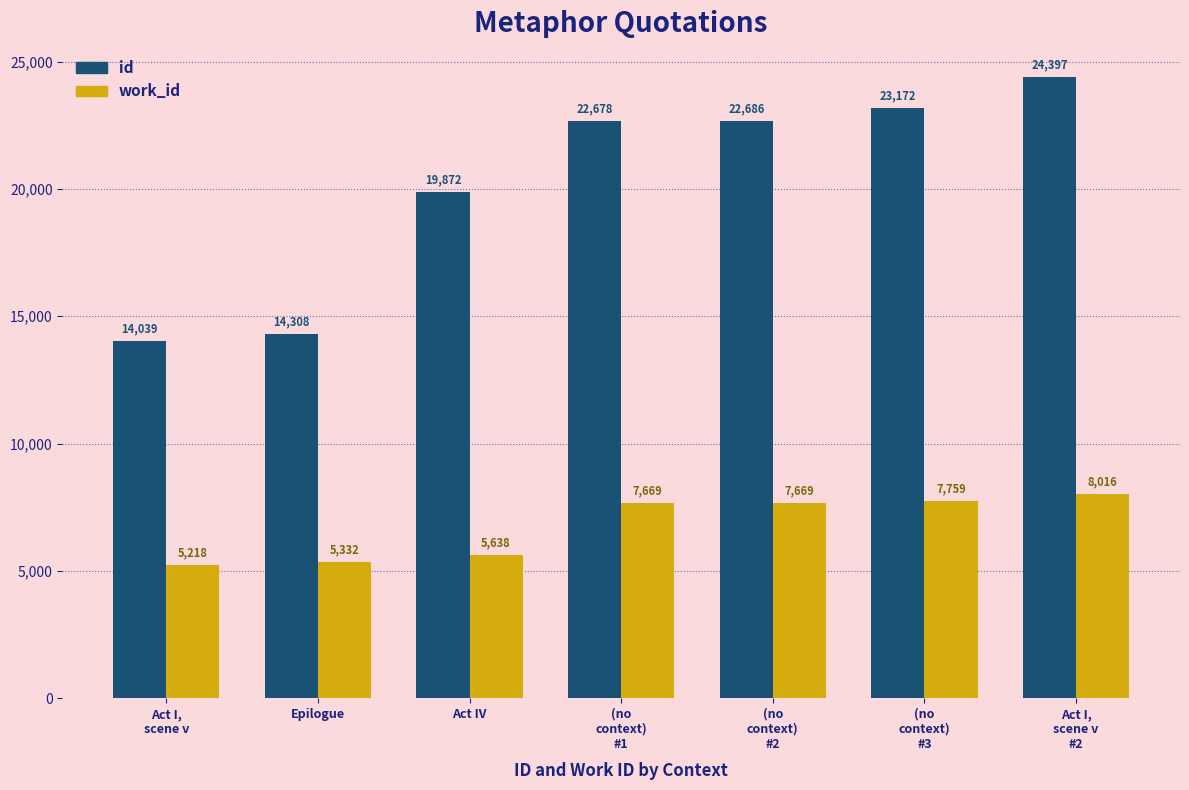

How many bars are there in total?

14